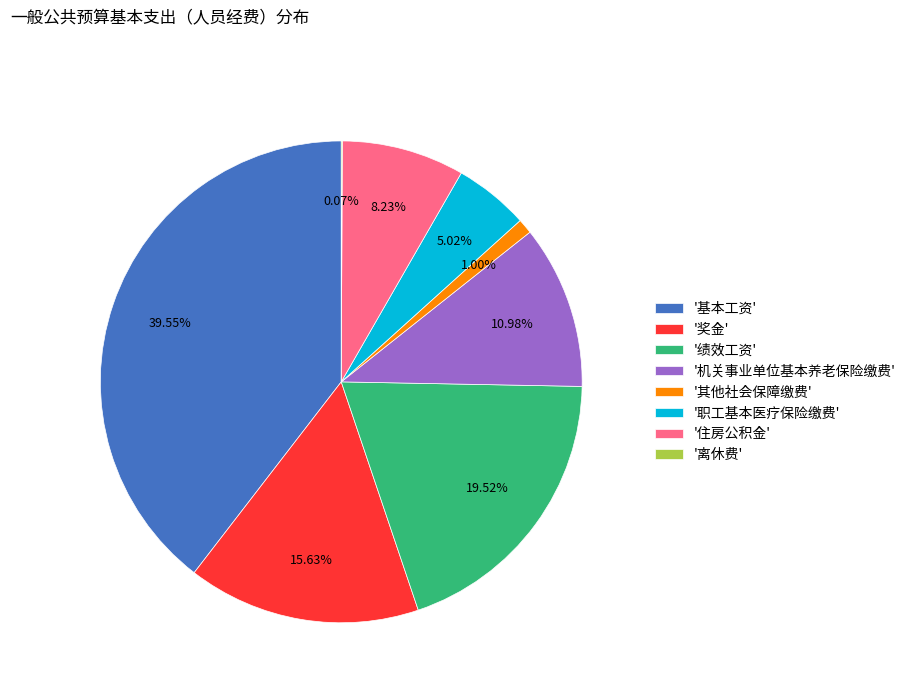

Is '其他社会保障缴费' the majority of the pie?

No